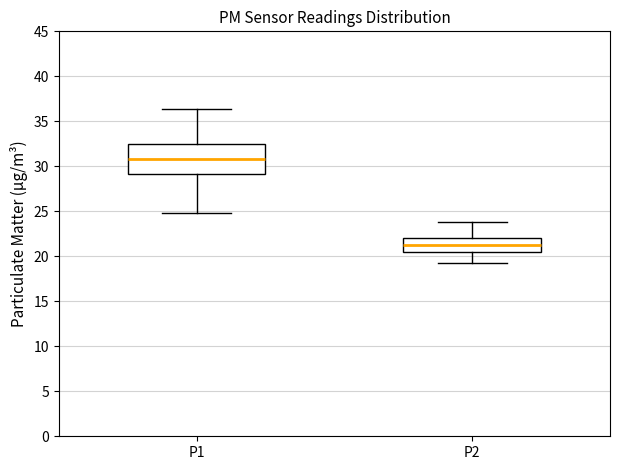

Which box has the lowest median line?

P2